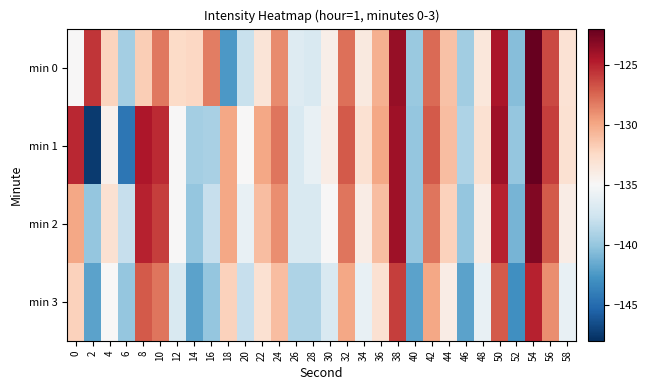

Which series has the largest range (max minus min)?

min 1